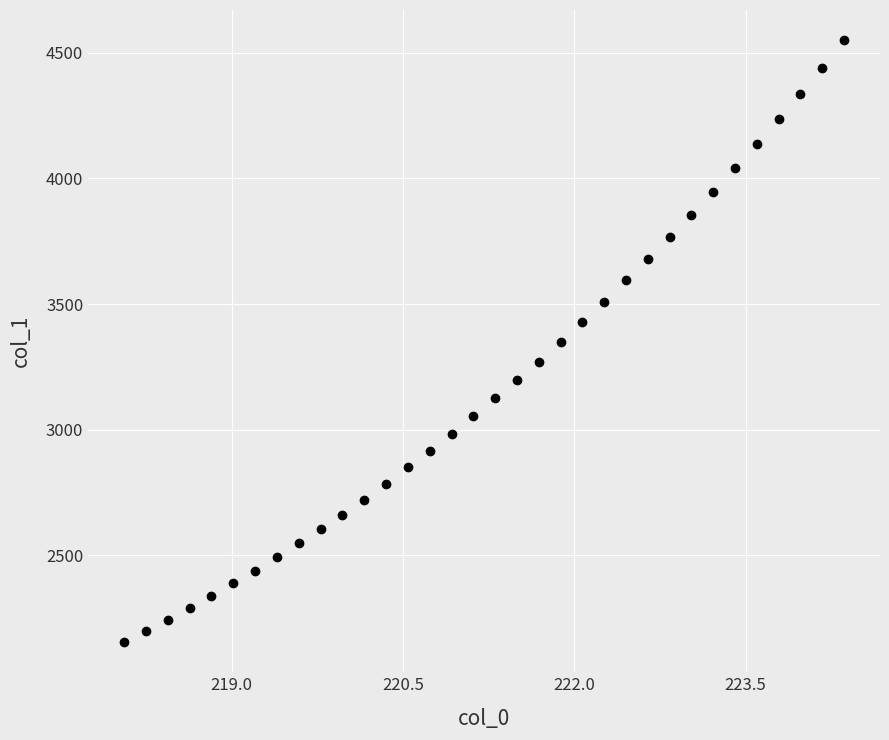

What is the range of X values (max minus min)?

6.3